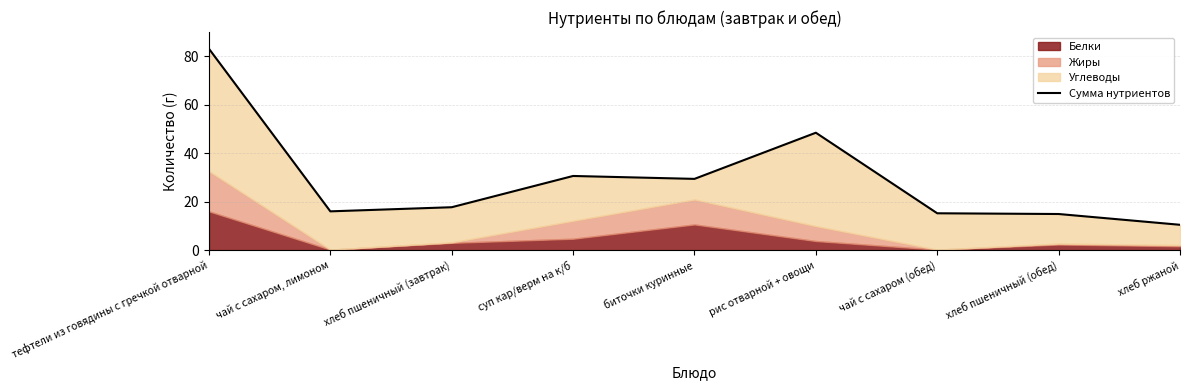

Where is the data nearest to the value 46?

рис отварной + овощи